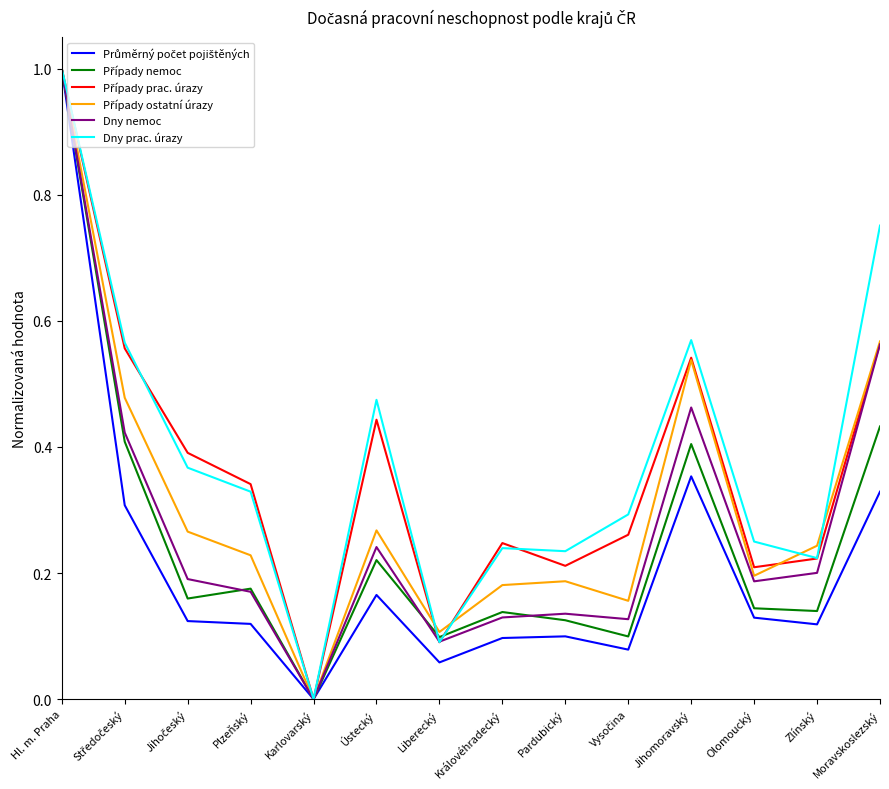

What is the total value across all series at Moravskoslezský?

3.2